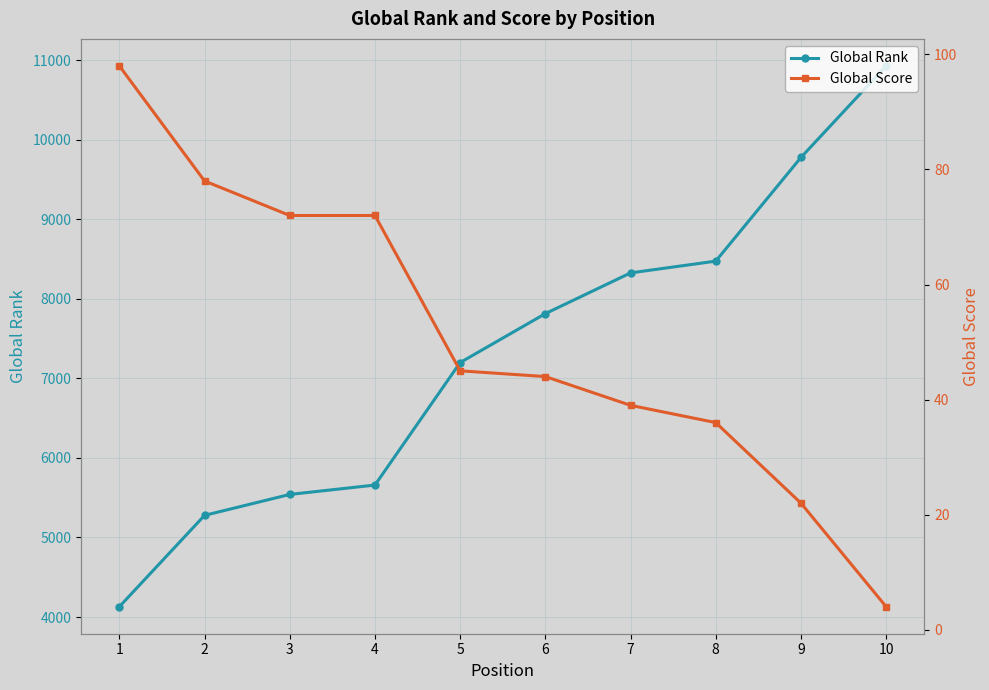

True or false: Global Score has more than 2 points higher than both neighbors.

False